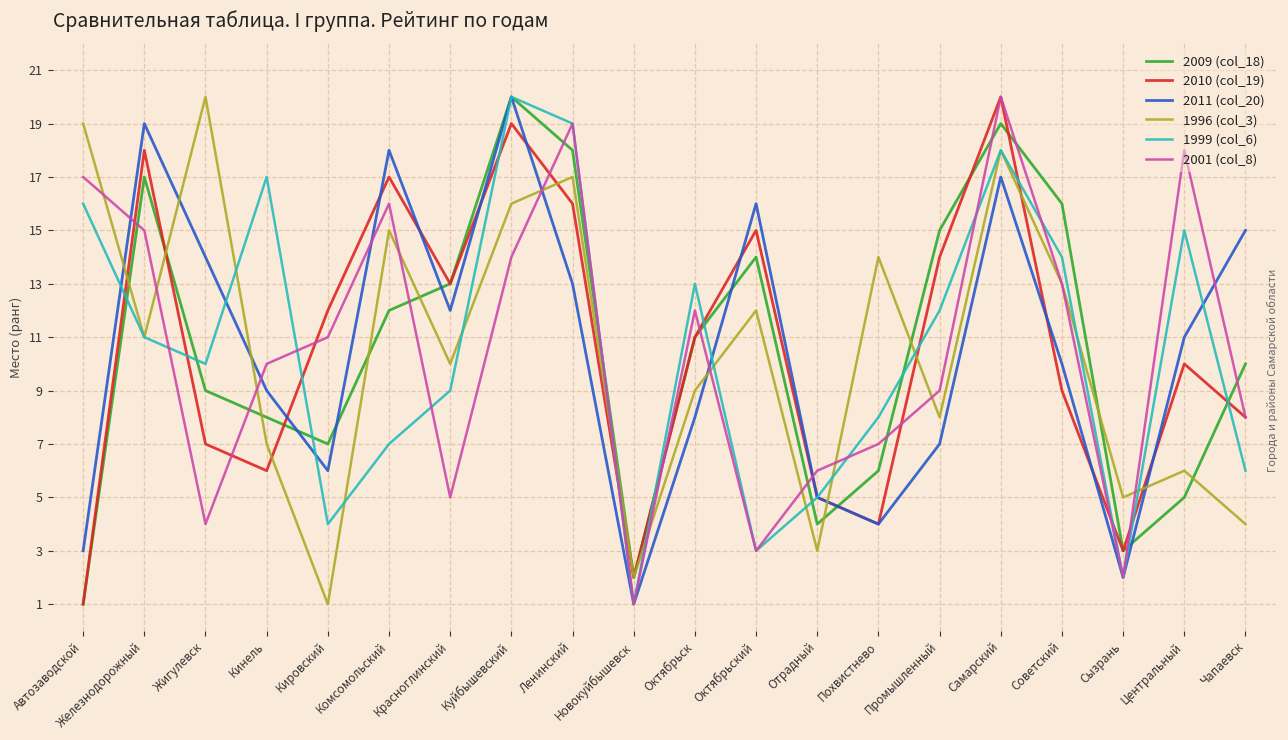

Which series changed the most between Куйбышевский and Отрадный?

2009 (col_18)